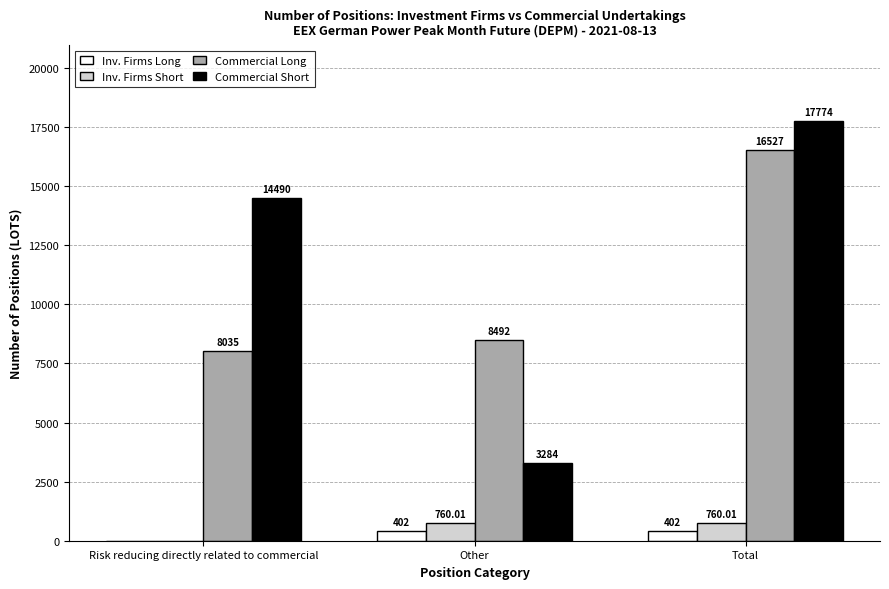

Between Risk reducing directly related to commercial and Total, which series saw the biggest shift?

Commercial Long